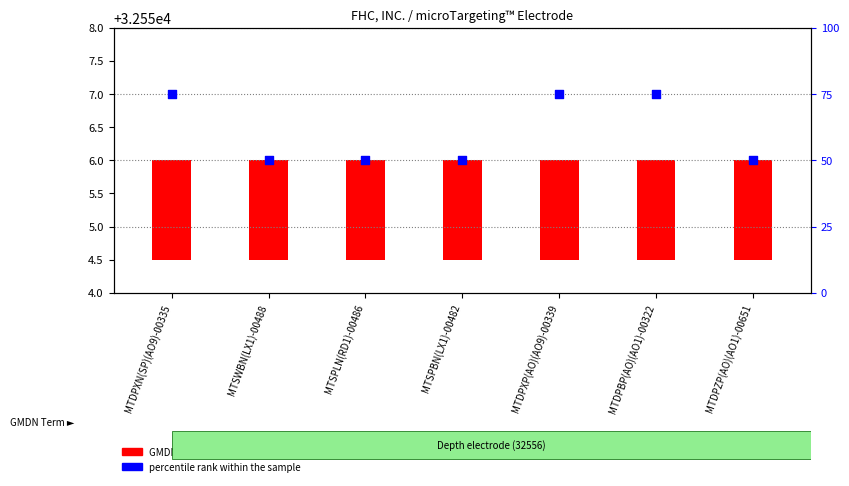

Which series contains the lowest Y value?

GMDN Term Codes